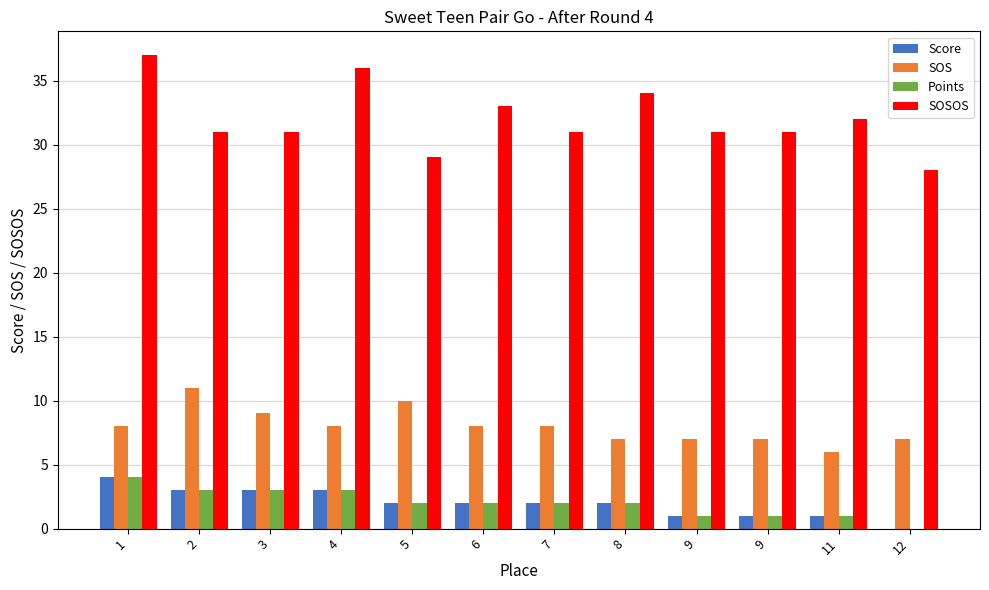

What are all the series names shown in the legend?

Score, SOS, Points, SOSOS